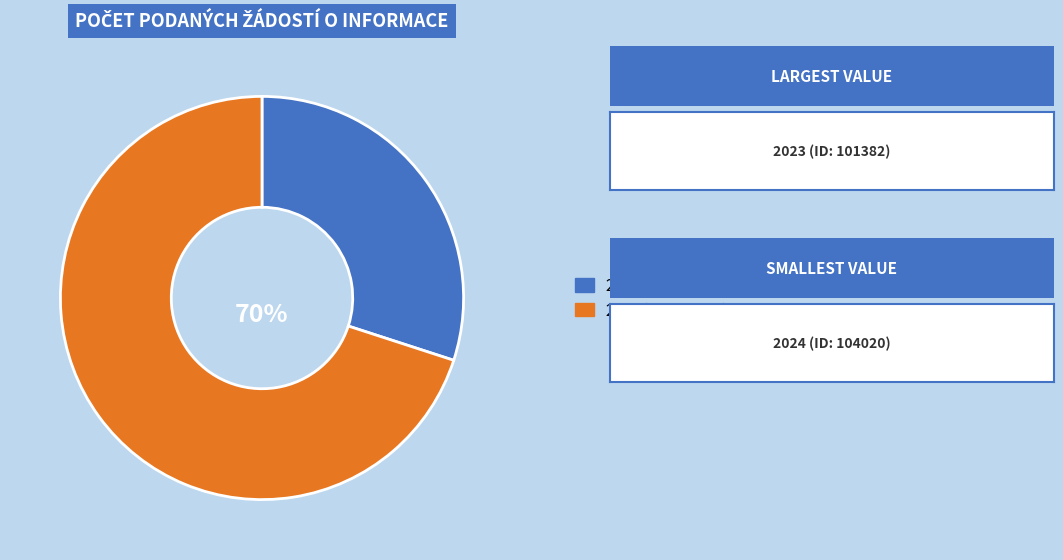

Is the sum of 2023 (ID: 101382) and 2024 (ID: 104020) greater than half?

Yes